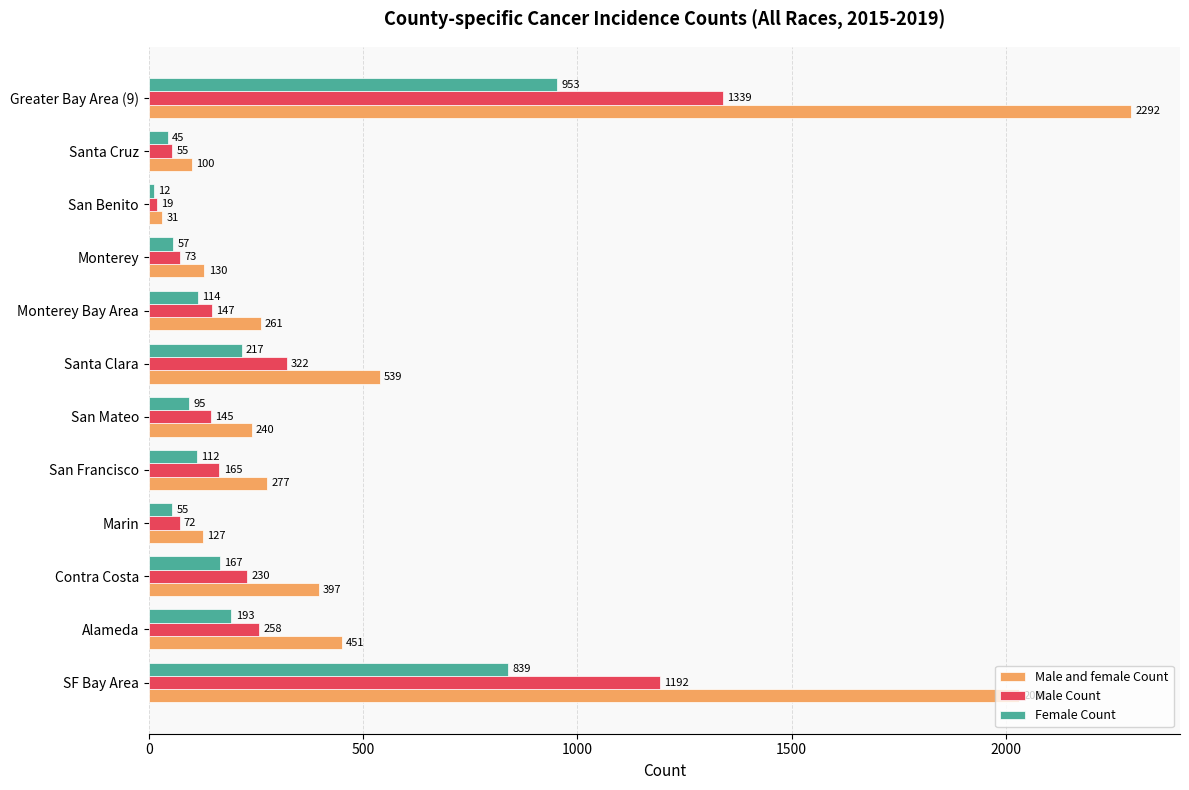

List the series in order of their peak value, lowest first.

Female Count, Male Count, Male and female Count